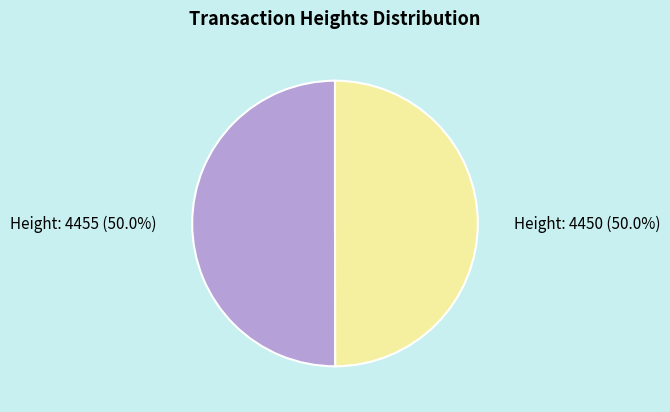

What percentage is the Height: 4455 slice, to the nearest percent?

50%